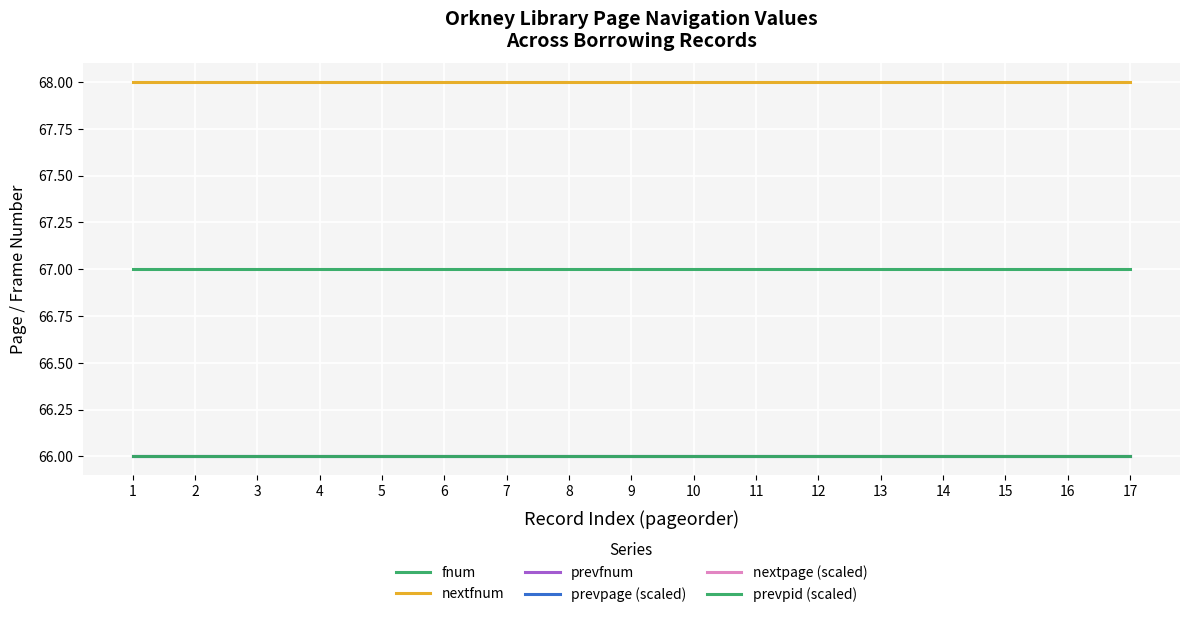

What is the difference between the highest and lowest values at 15?

2.0